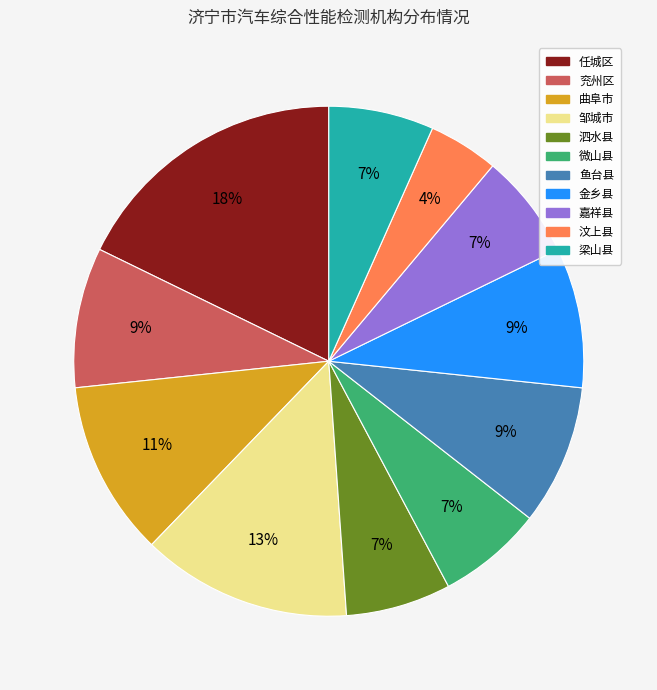

Count the number of slices in the pie.

11